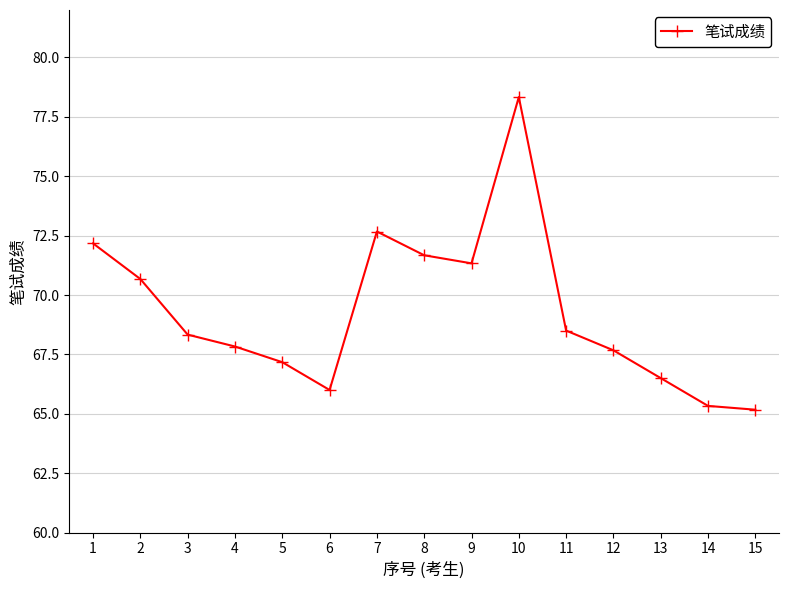

Reading left to right, list all the values displayed in this chart.

1=72.2	2=70.7	3=68.3	4=67.8	5=67.2	6=66.0	7=72.7	8=71.7	9=71.3	10=78.3	11=68.5	12=67.7	13=66.5	14=65.3	15=65.2